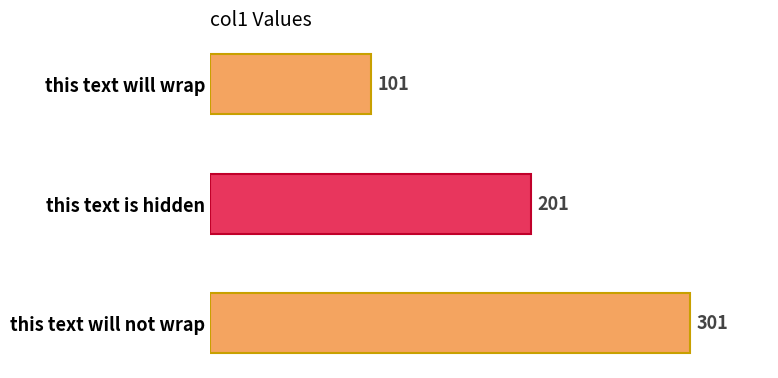

Is it true that the value at this text is hidden is 59?

False